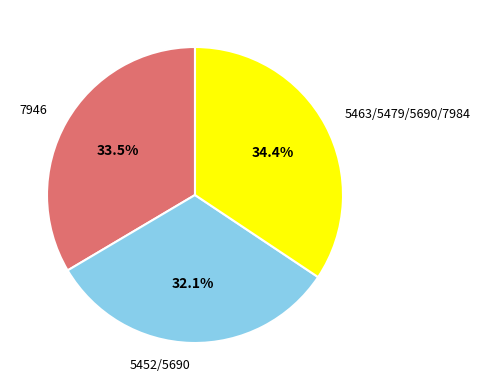

Approximately how many times larger is the value at 5452/5690 compared to 7946?

1.0